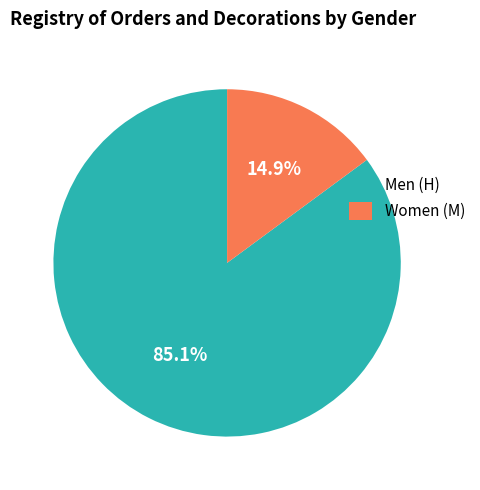

Combined, do Men (H) and Women (M) account for over 50%?

Yes